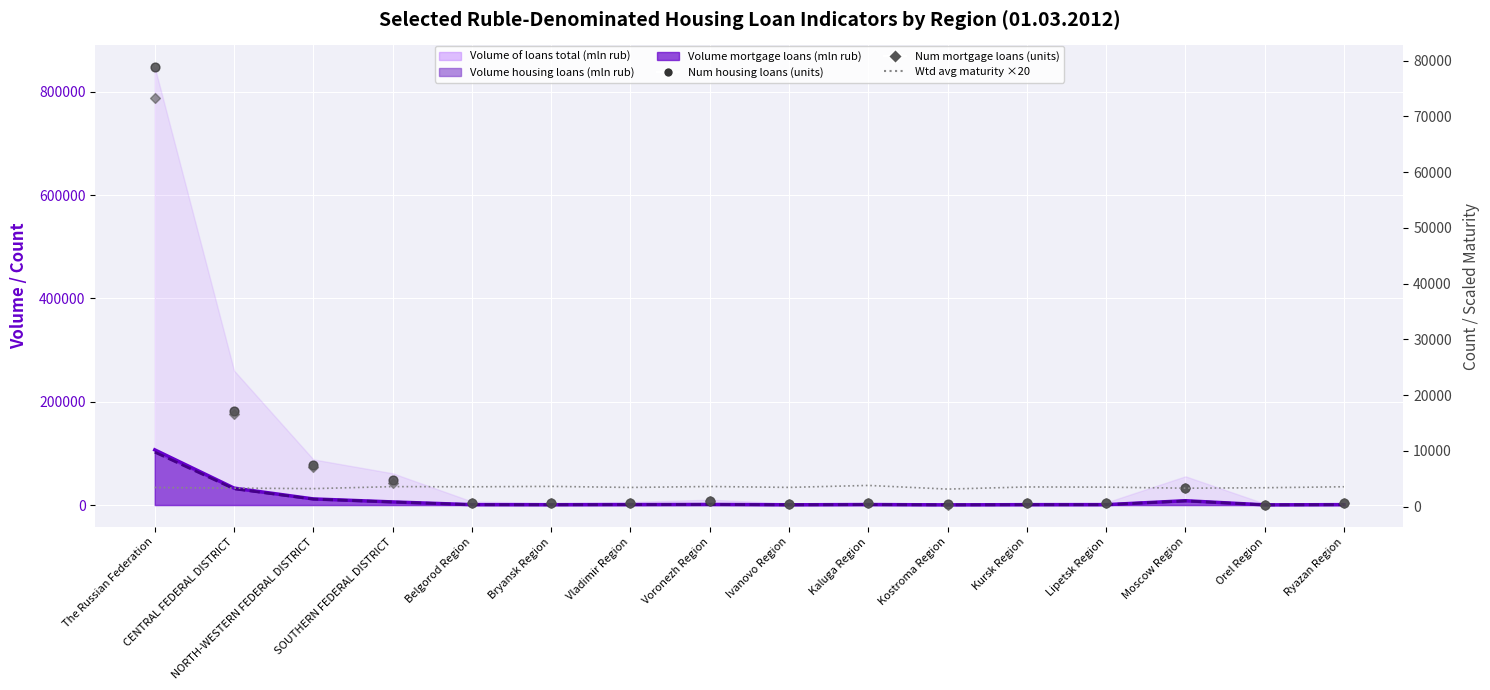

At which category is the sum across all series the highest?

The Russian Federation